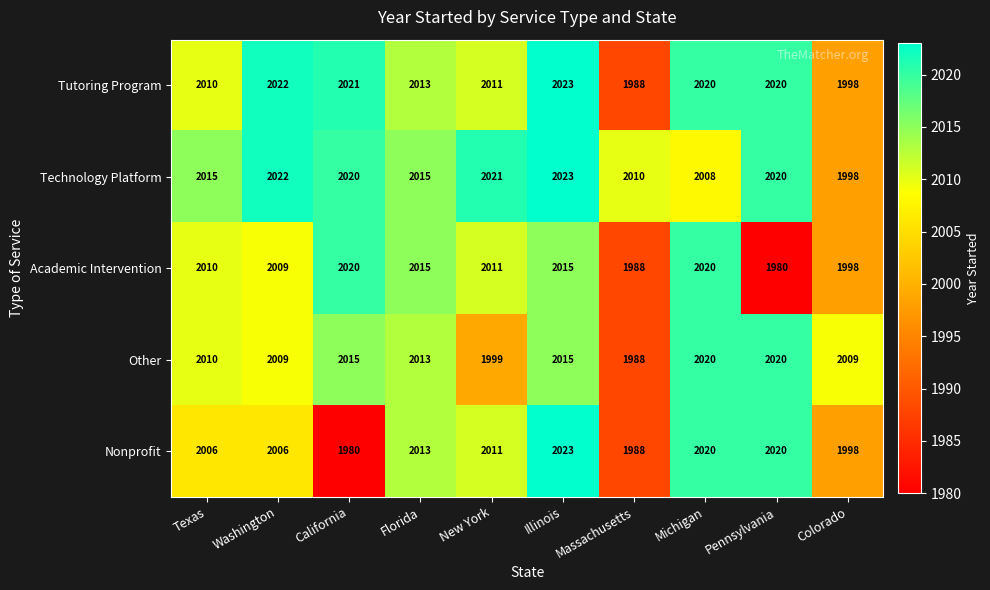

What is the greatest value displayed?

2023